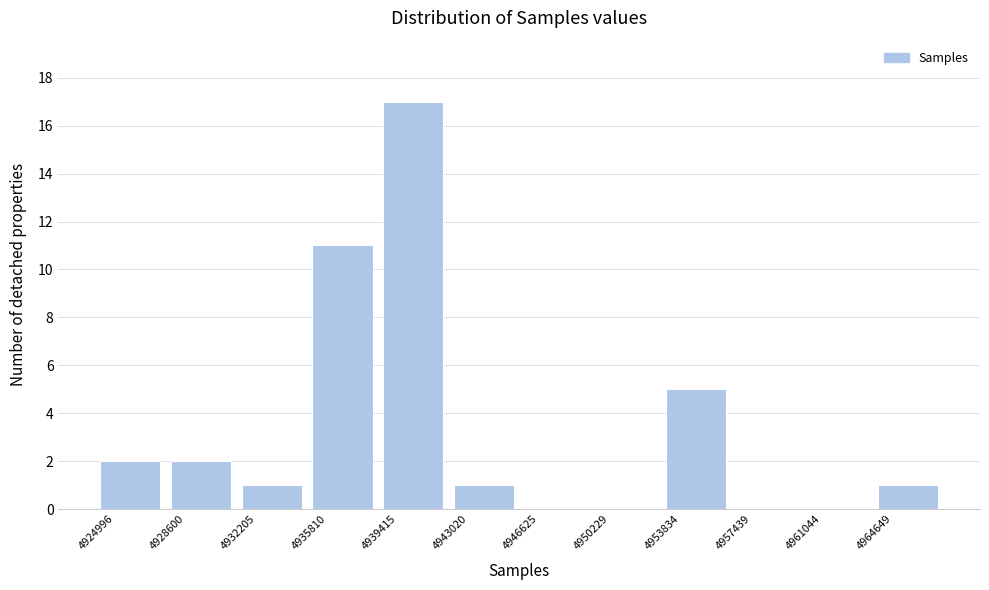

Reading right to left, what are all the values shown in this chart?

4964649=1	4961044=0	4957439=0	4953834=5	4950229=0	4946625=0	4943020=1	4939415=17	4935810=11	4932205=1	4928600=2	4924996=2